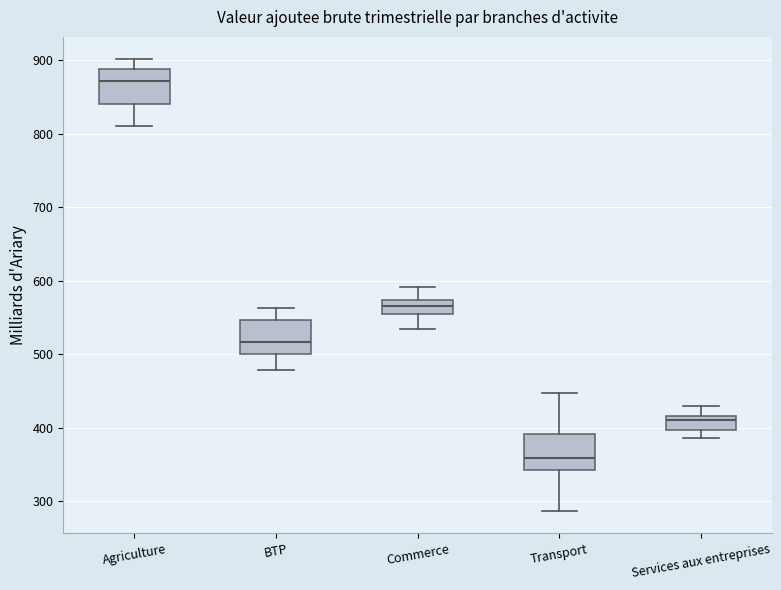

Where does the median line of the box for BTP sit on the y-axis? The values are not printed on the chart, so give them approximately, as read against the axis.

520